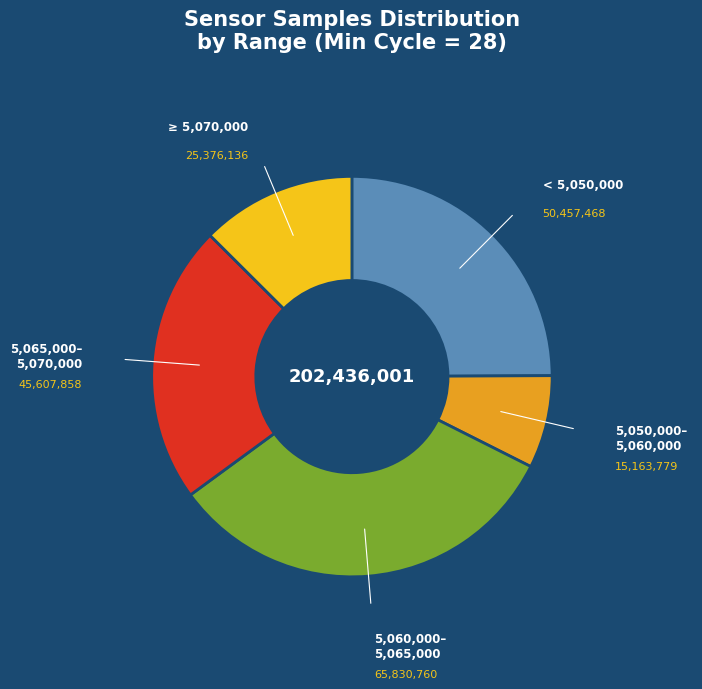

Is the sum of 5,050,000– 5,060,000 and 5,060,000– 5,065,000 greater than half?

No